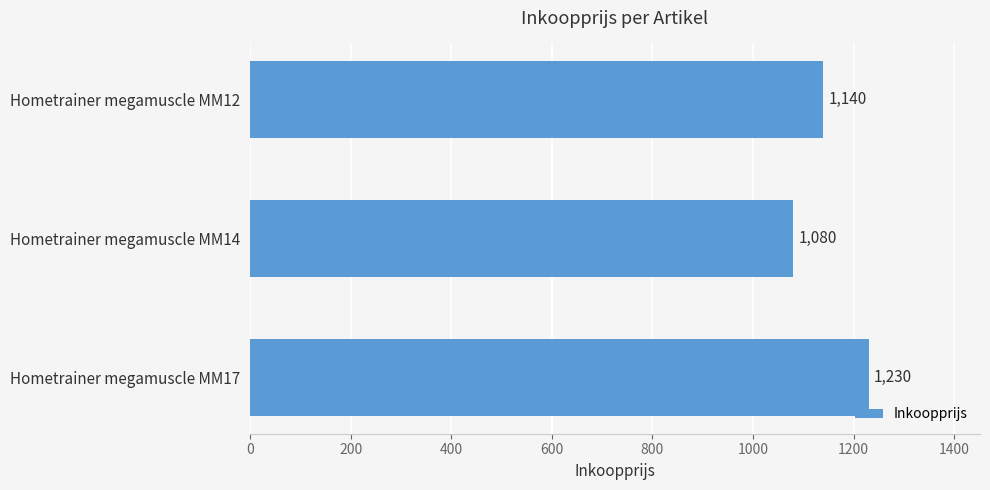

Reading top to bottom, extract all data points from this chart.

1140	1080	1230